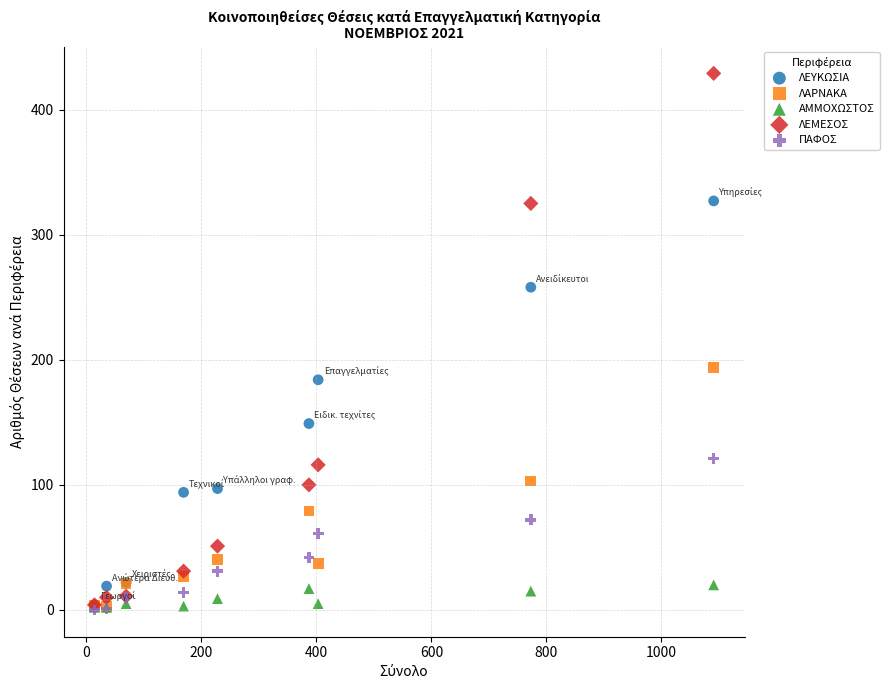

Across all series, what Y value is closest to 214?

194